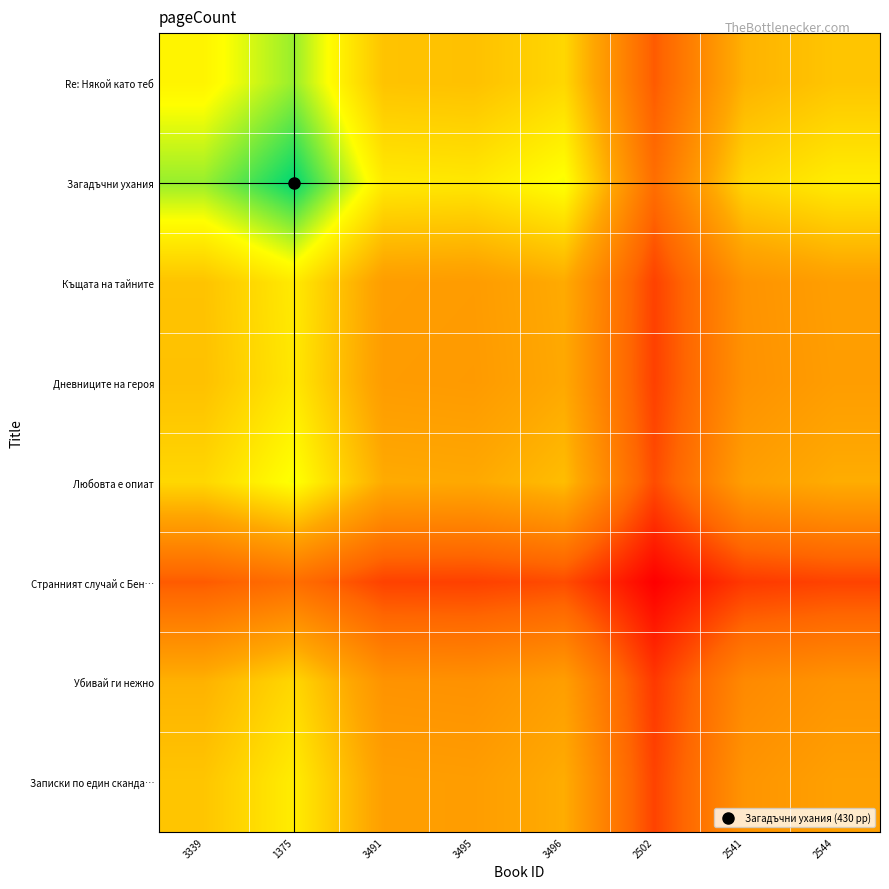

Reading left to right, extract all data points from this chart.

Re: Някой като теб: 3339=0.7	1375=0.9	3491=0.6	3495=0.6	3496=0.6	2502=0.2	2541=0.5	2544=0.6
Загадъчни ухания: 3339=0.9	1375=1.0	3491=0.7	3495=0.7	3496=0.8	2502=0.3	2541=0.6	2544=0.7
Къщата на тайните: 3339=0.6	1375=0.7	3491=0.5	3495=0.5	3496=0.5	2502=0.2	2541=0.4	2544=0.5
Дневниците на героя: 3339=0.6	1375=0.7	3491=0.5	3495=0.5	3496=0.5	2502=0.2	2541=0.4	2544=0.5
Любовта е опиат: 3339=0.6	1375=0.8	3491=0.5	3495=0.5	3496=0.6	2502=0.2	2541=0.5	2544=0.5
Странният случай с Бен…: 3339=0.2	1375=0.3	3491=0.2	3495=0.2	3496=0.2	2502=0.0	2541=0.1	2544=0.2
Убивай ги нежно: 3339=0.5	1375=0.6	3491=0.4	3495=0.4	3496=0.5	2502=0.1	2541=0.4	2544=0.4
Записки по един сканда…: 3339=0.6	1375=0.7	3491=0.5	3495=0.5	3496=0.5	2502=0.2	2541=0.4	2544=0.5